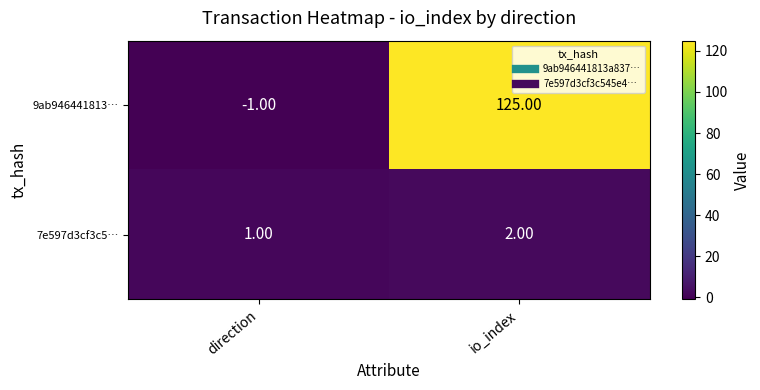

Which category has the lowest value in the 9ab946441813… series?

direction